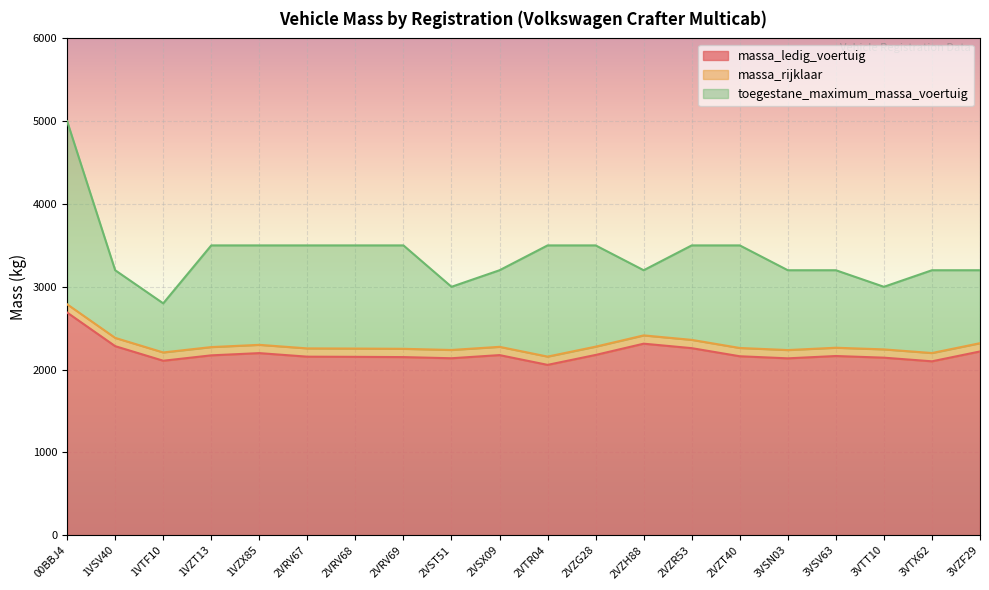

Count the number of data series in this chart.

3